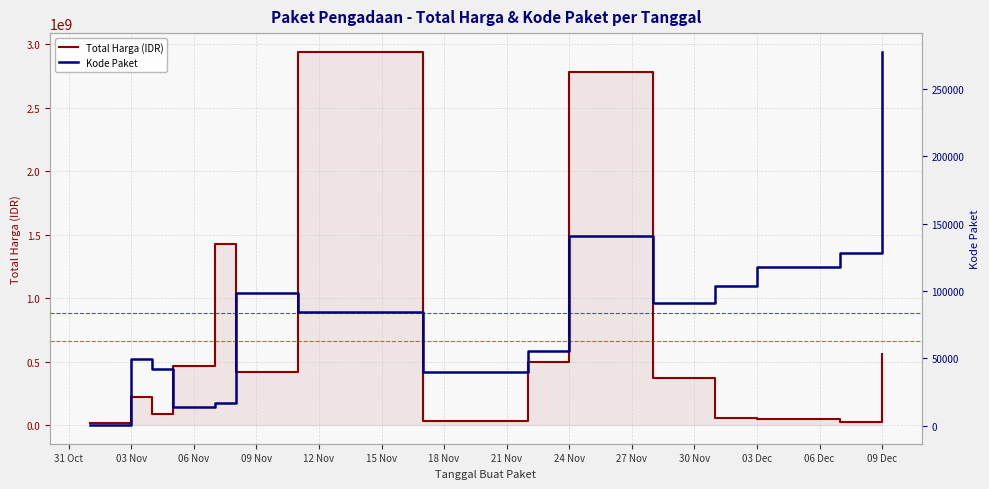

Which series has the largest total across all categories?

Total Harga (IDR)